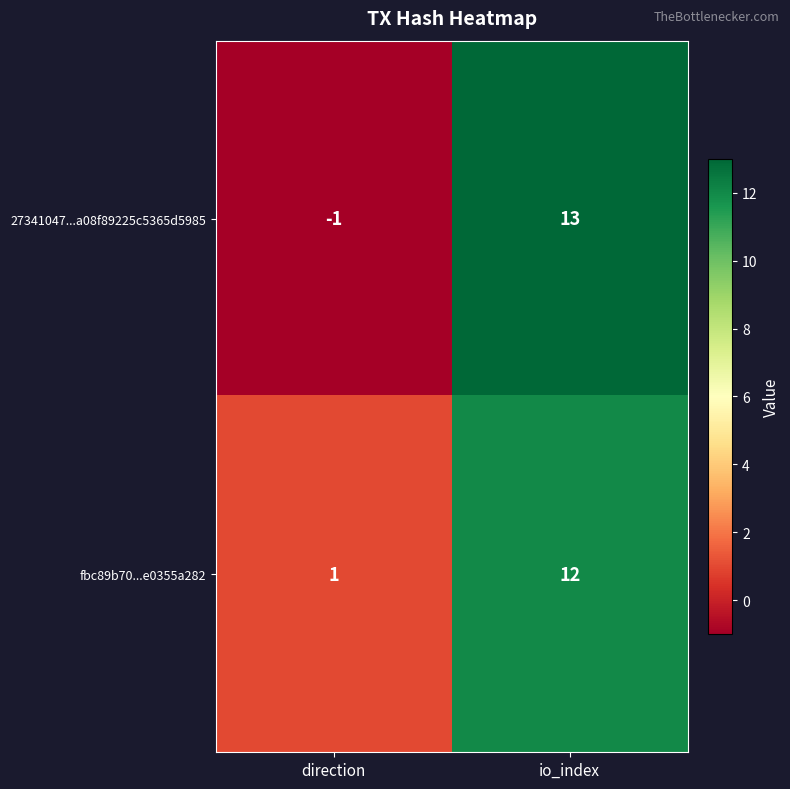

Which series has the largest total across all categories?

fbc89b70...e0355a282